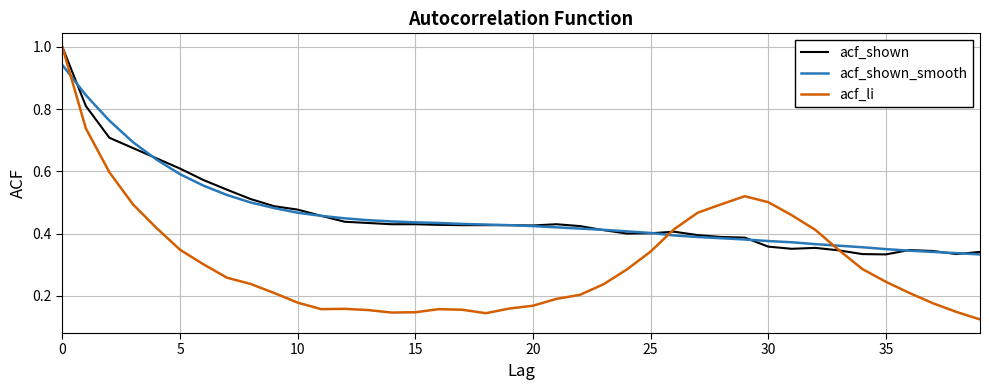

What is the greatest value displayed?

1.0